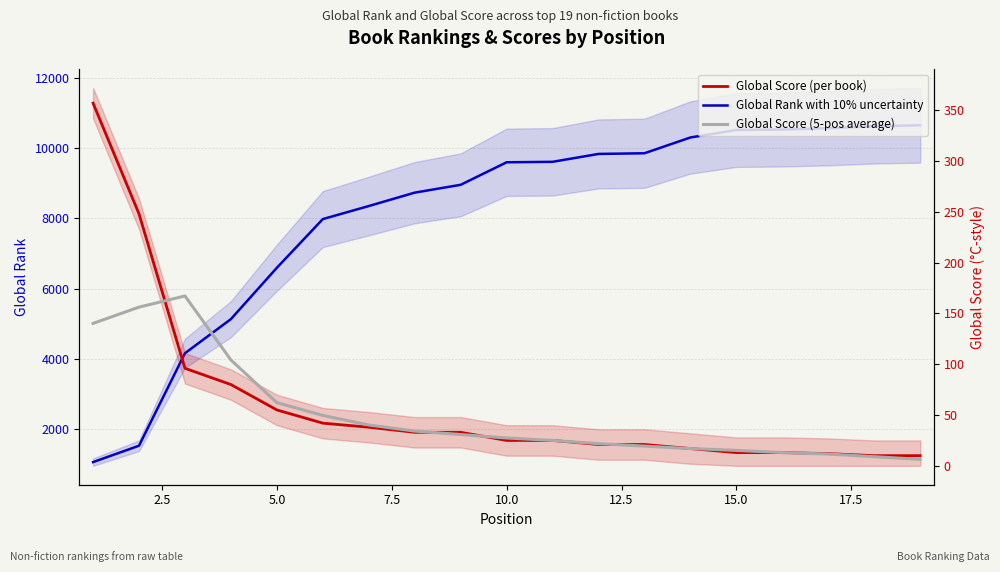

What is the value of the Global Rank point at the 8th from the left?

8737.0